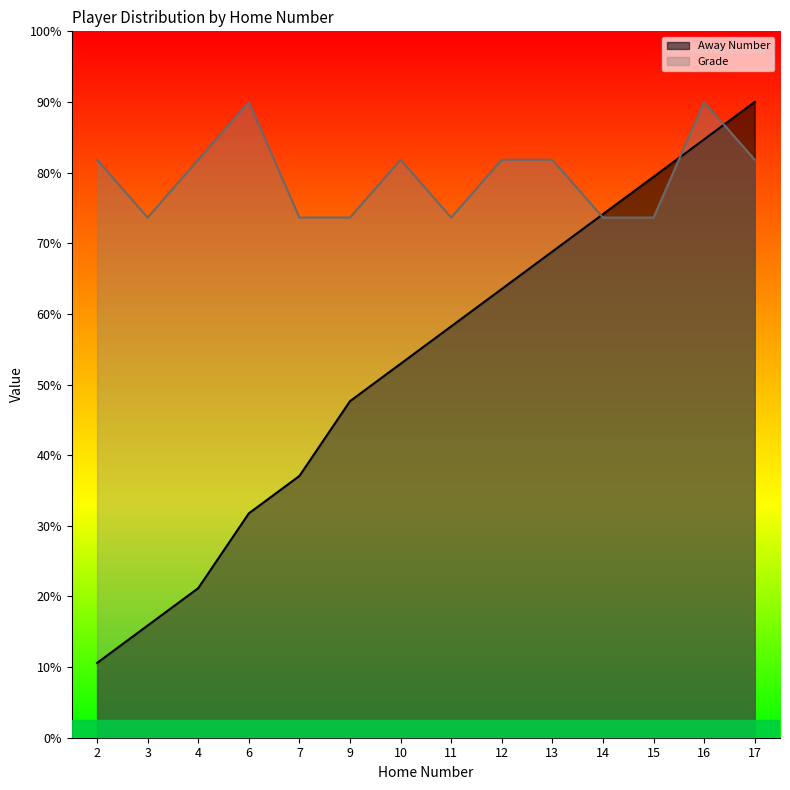

What are all the series names shown in the legend?

Away Number, Grade